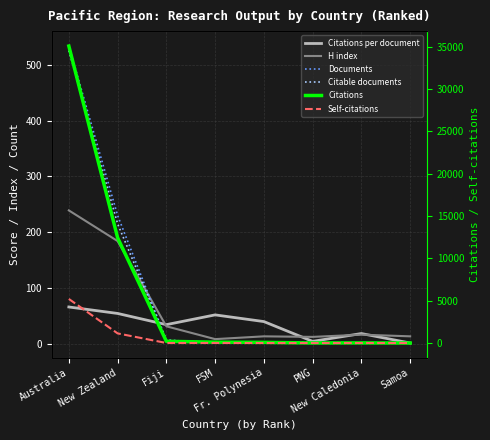

Which category has the lowest value across all series?

Fr. Polynesia